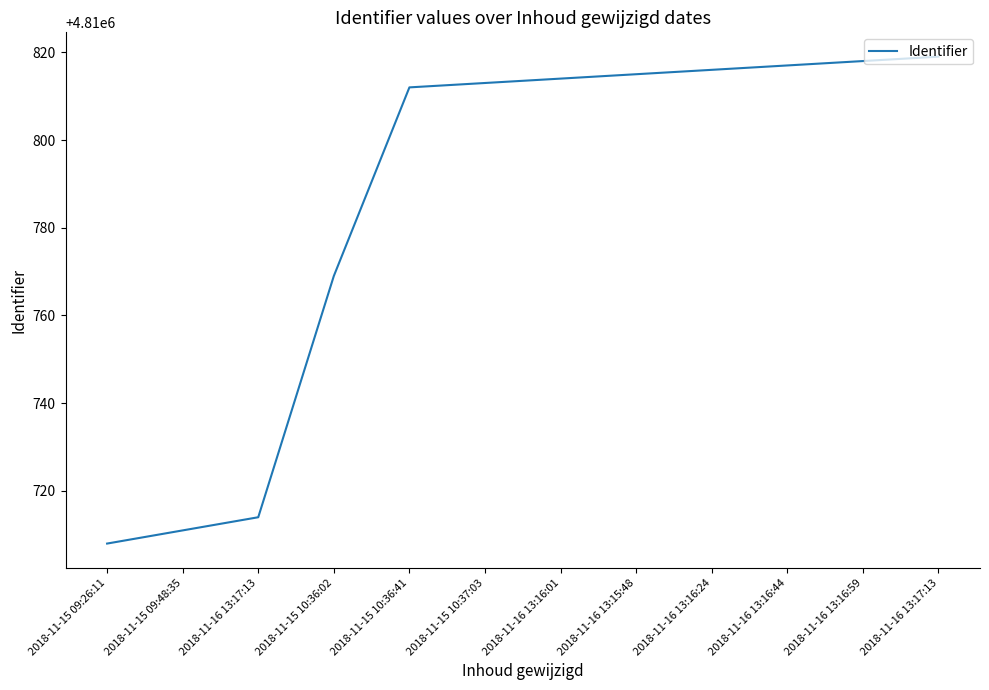

Is this an area chart (filled region under the line)?

No